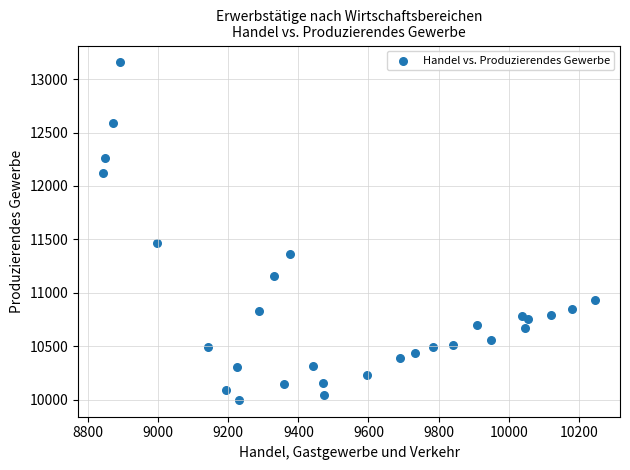

What is the range of X values (max minus min)?

1405